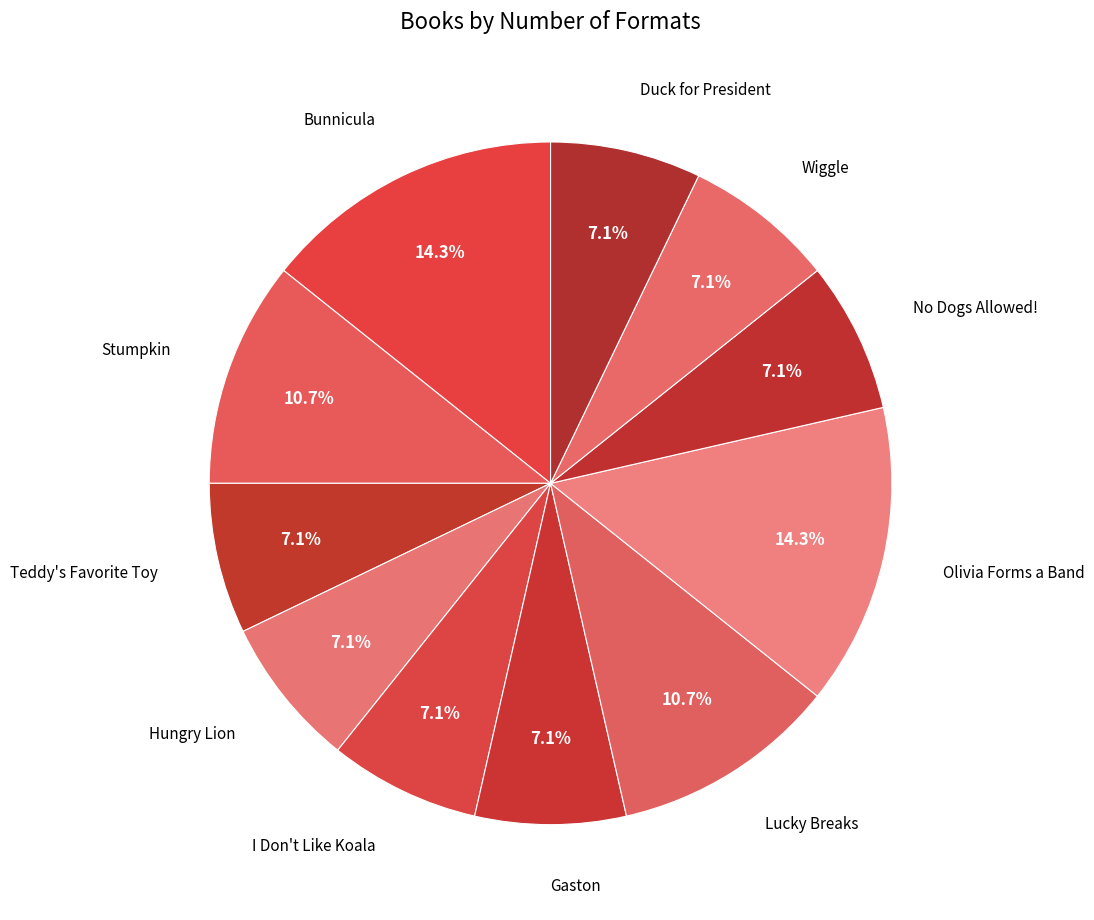

Count the number of slices in the pie.

11